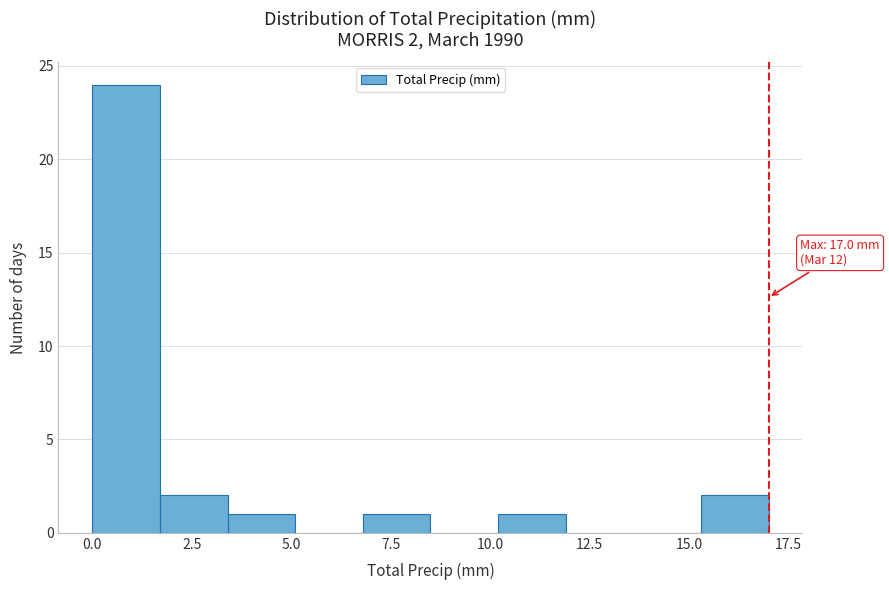

Read against the x-axis, roughly where is the centre of the tallest bar?

1.0